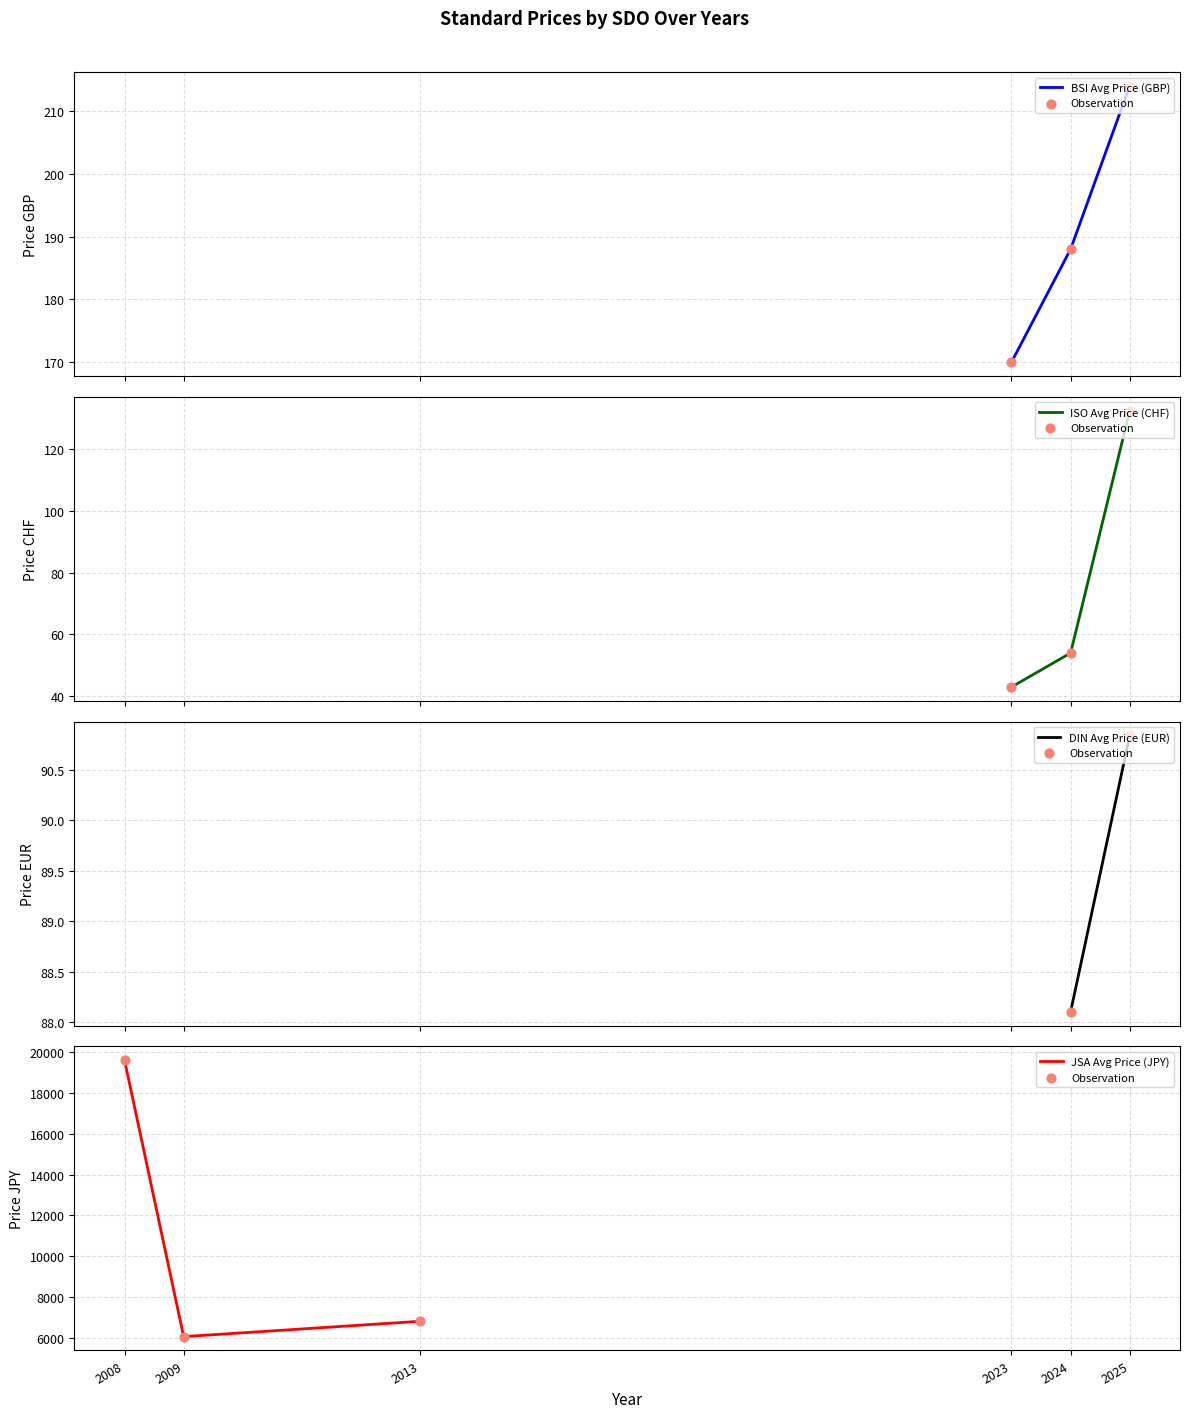

Is the value of BSI Avg Price (GBP) at 2009 greater than the value of Observation at 2008?

No